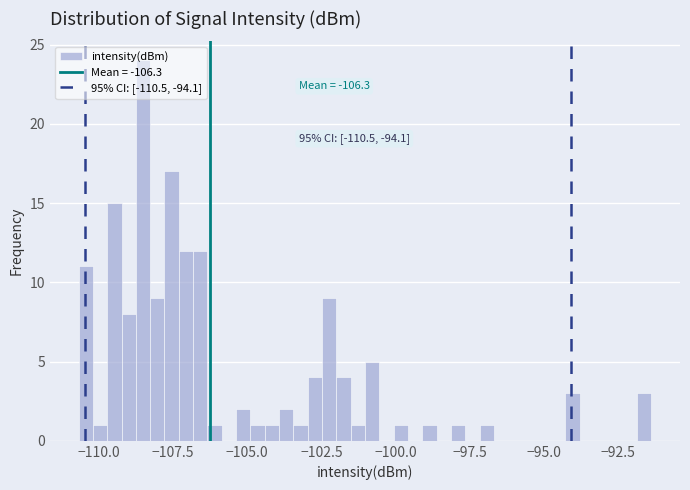

Around what value on the x-axis is the tallest bar? Give the approximate position of its centre, as read against the axis.

-108.5